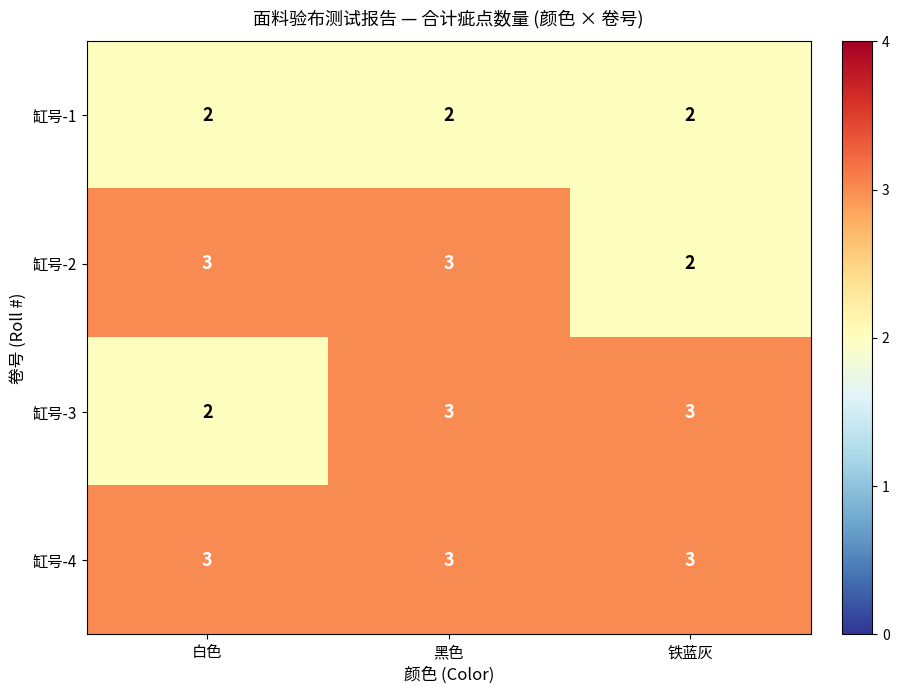

Which series has the largest total across all categories?

缸号-4